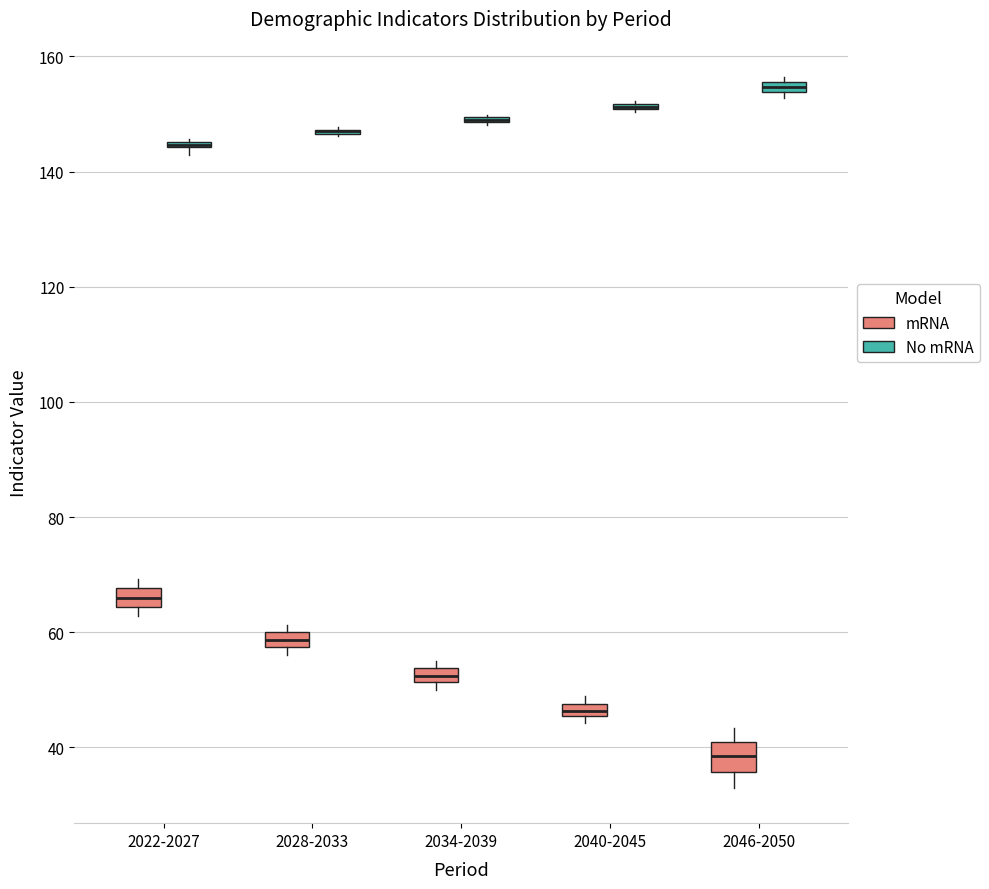

Where is the lower edge of the box for 2022-2027 (mRNA) on the y-axis? The values are not printed on the chart, so give them approximately, as read against the axis.

64